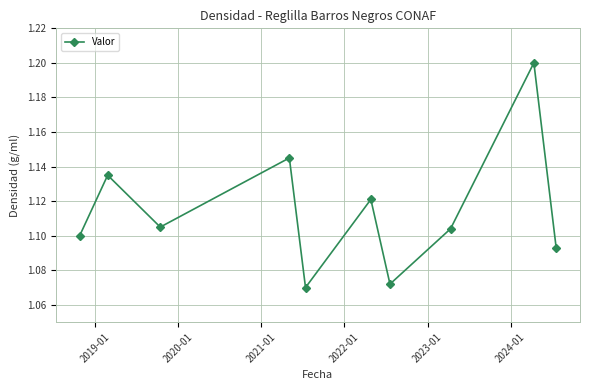

What is the sum of all values?

11.1